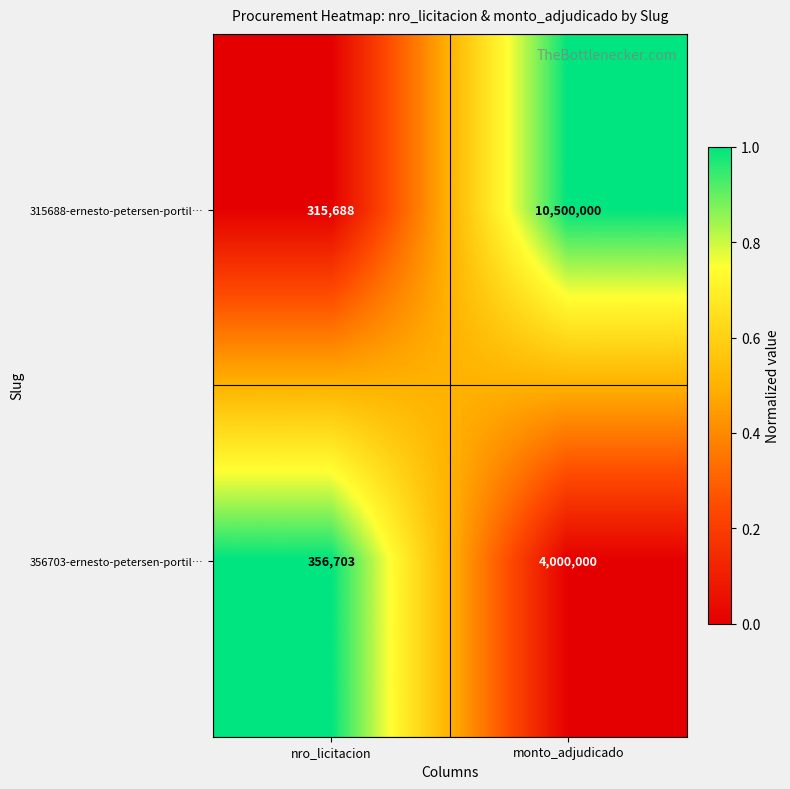

Rank the series at monto_adjudicado from lowest to highest value.

356703-ernesto-petersen-portil…, 315688-ernesto-petersen-portil…